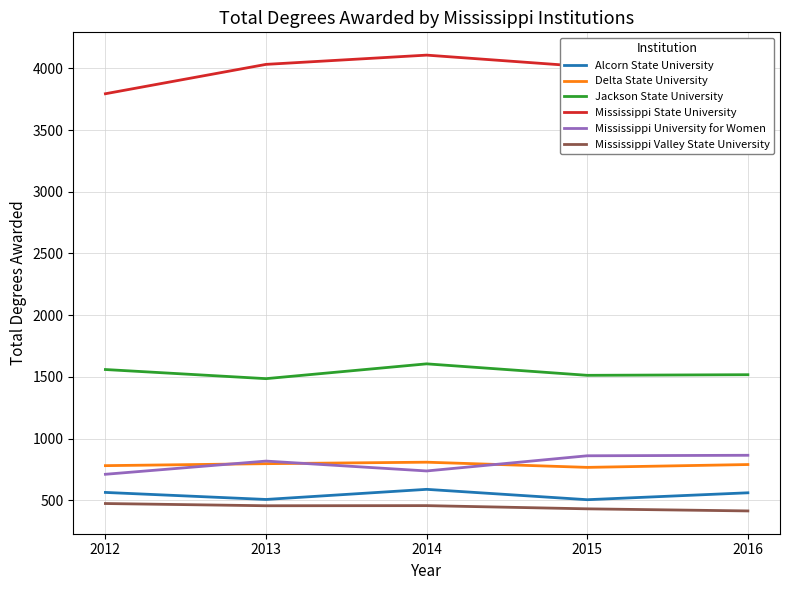

What value does the Delta State University series have at 2013, to the nearest 10?

800